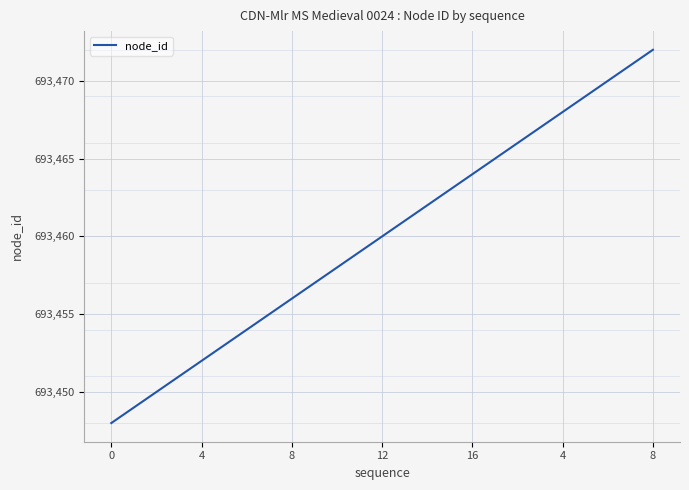

How many distinct data groups are displayed?

1